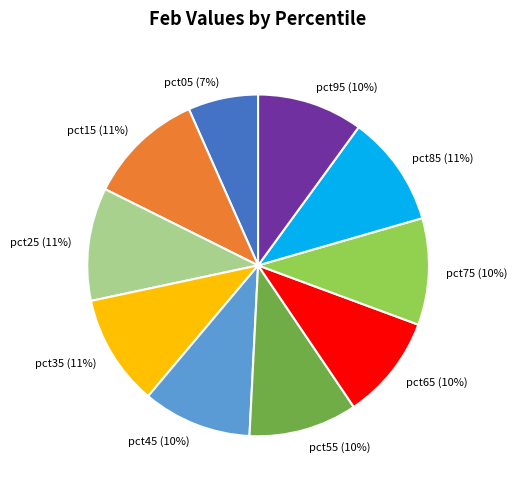

The pct35 slice represents 11% of the pie. True or false?

True